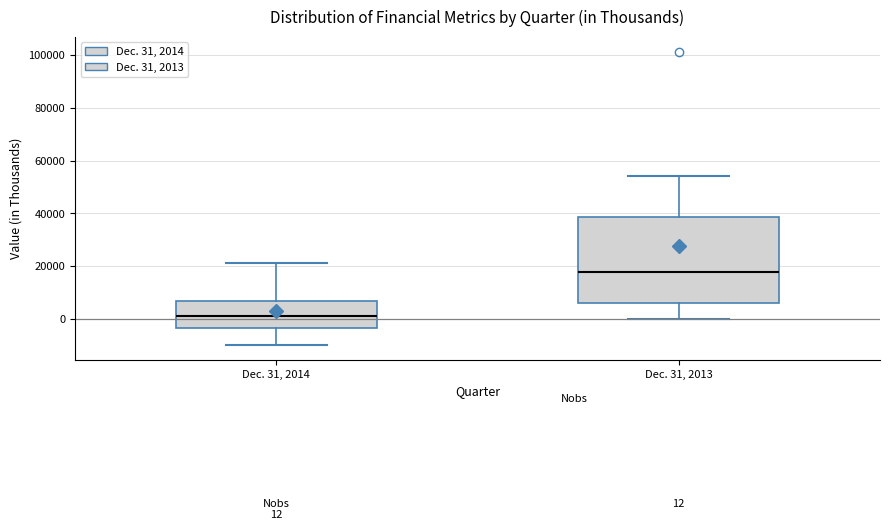

Comparing the boxes themselves (not the whiskers), which one is the tallest?

Dec. 31, 2013